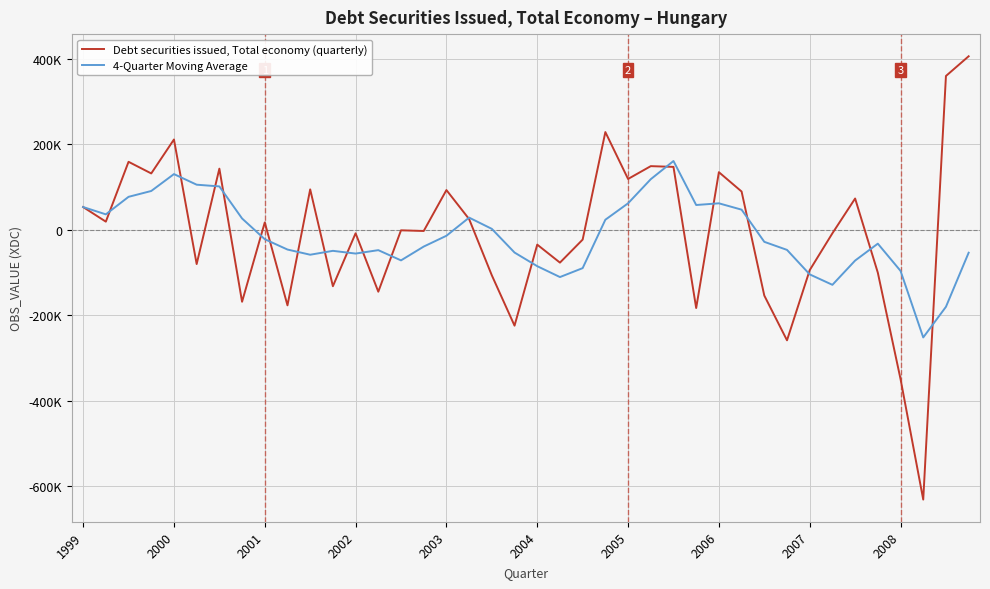

How many times do Debt securities issued, Total economy (quarterly) and 4-Quarter Moving Average cross each other?

19